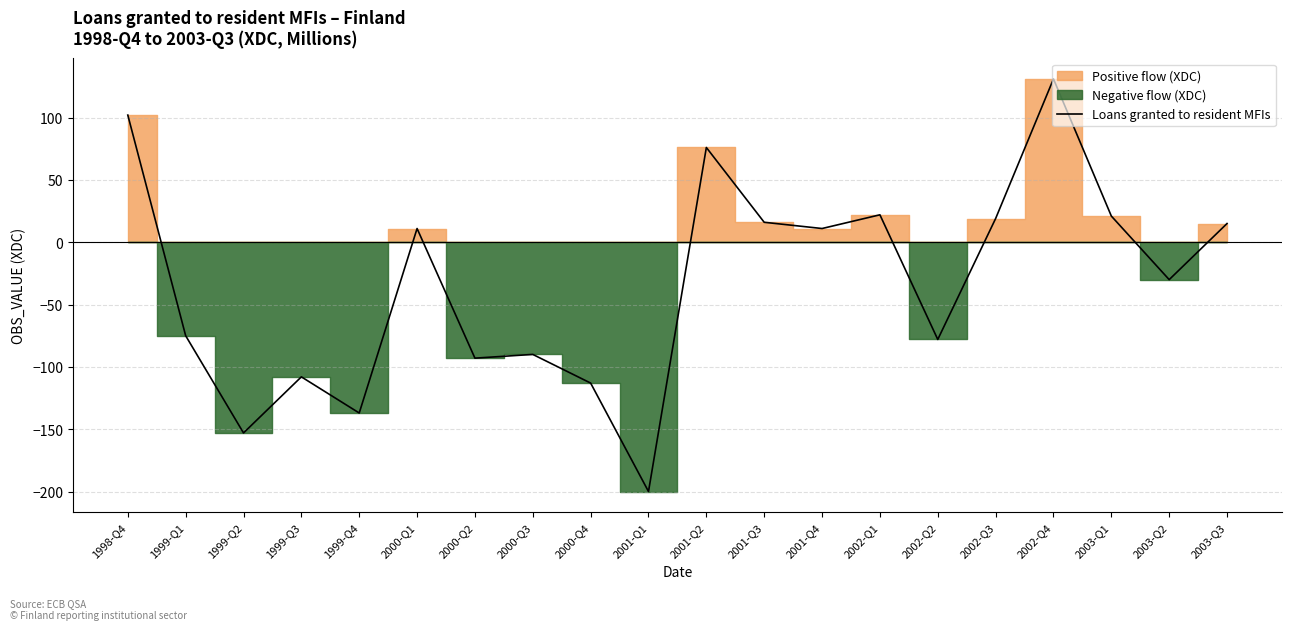

What is the difference between the maximum and second lowest values?

284